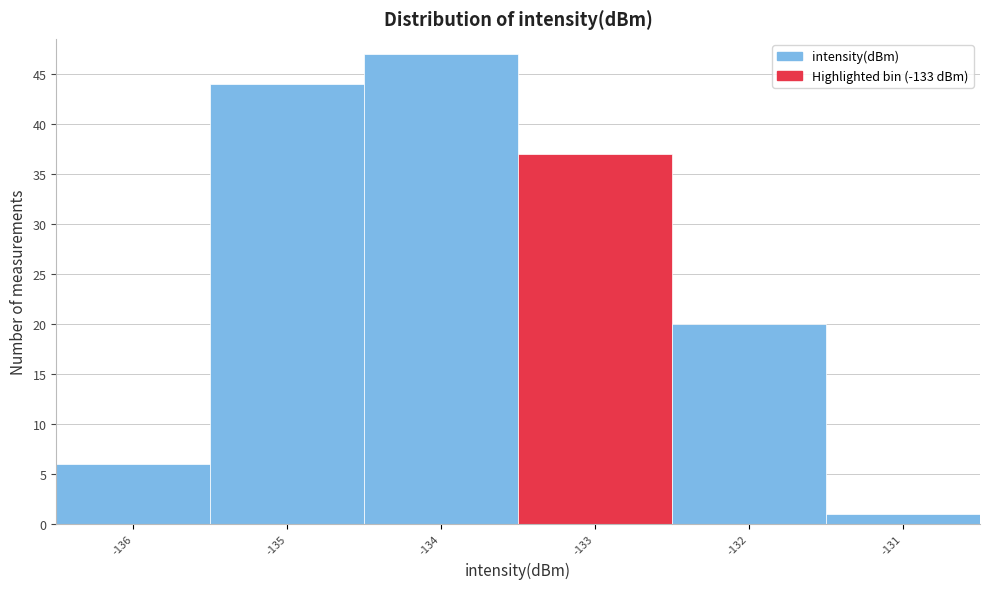

Reading left to right, transcribe all the data shown in this chart.

6	44	47	37	20	1